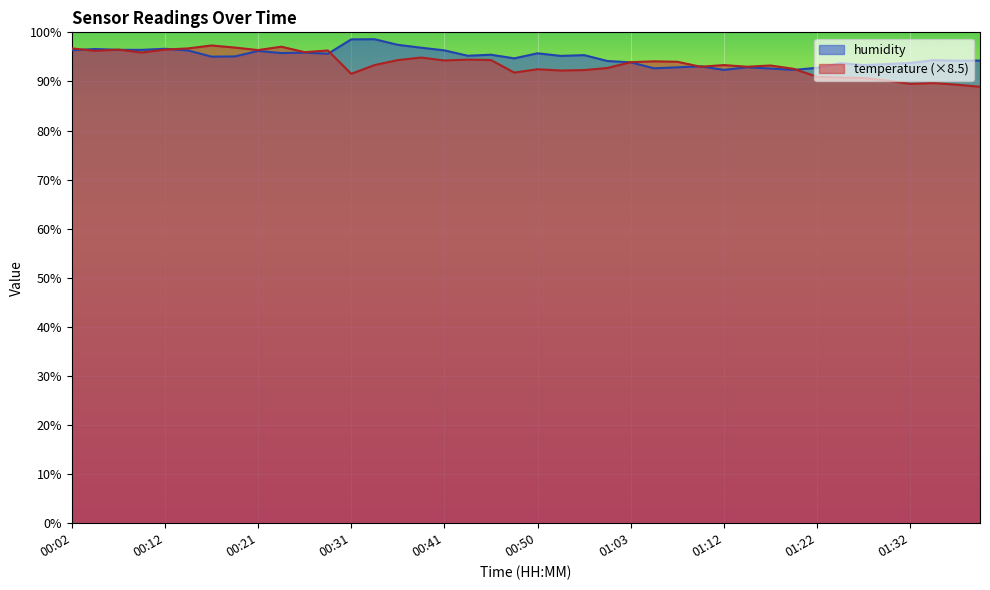

At how many categories does at least one series exceed 96?

16